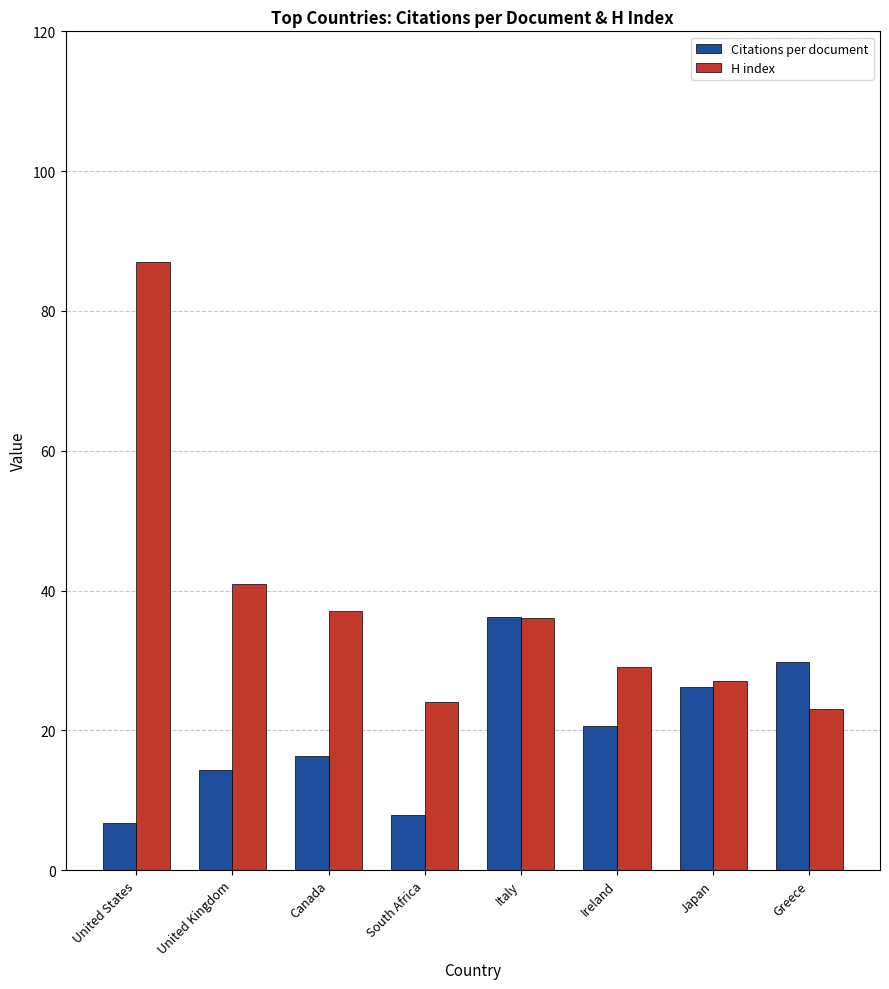

Rank the series by their average value, from highest to lowest.

H index, Citations per document